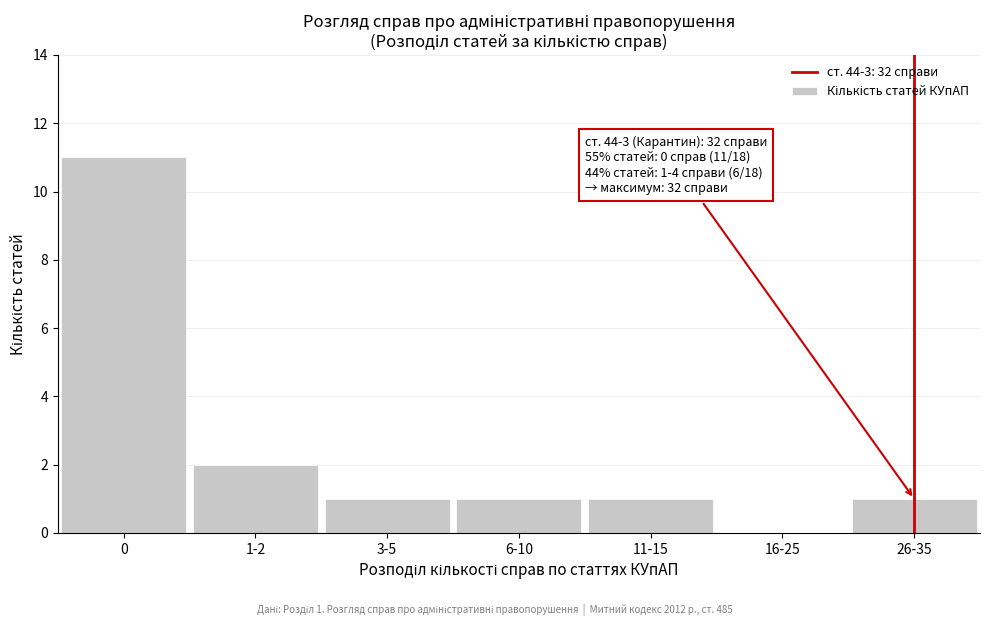

Reading right to left, transcribe all the data shown in this chart.

26-35=1	16-25=0	11-15=1	6-10=1	3-5=1	1-2=2	0=11